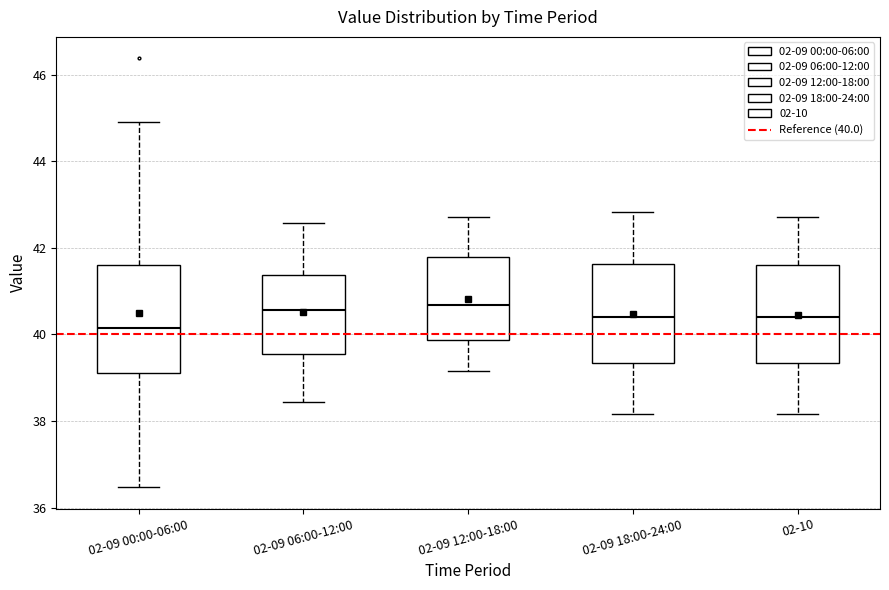

Reading left to right, read every box against the y-axis: the position of its median line, the range the box covers, and the ends of its whiskers. The values are not printed on the chart, so give them approximately, as read against the axis.

02-09 00:00-06:00: median 40.2, box 39.2 to 41.6, whiskers 36.4 to 45.0
02-09 06:00-12:00: median 40.6, box 39.6 to 41.4, whiskers 38.4 to 42.6
02-09 12:00-18:00: median 40.6, box 39.8 to 41.8, whiskers 39.2 to 42.8
02-09 18:00-24:00: median 40.4, box 39.4 to 41.6, whiskers 38.2 to 42.8
02-10: median 40.4, box 39.4 to 41.6, whiskers 38.2 to 42.8